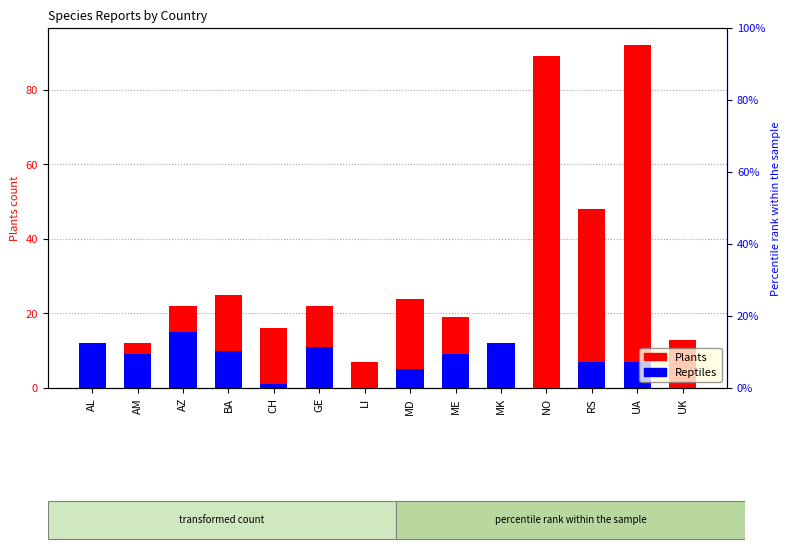

How many groups of bars are there?

14